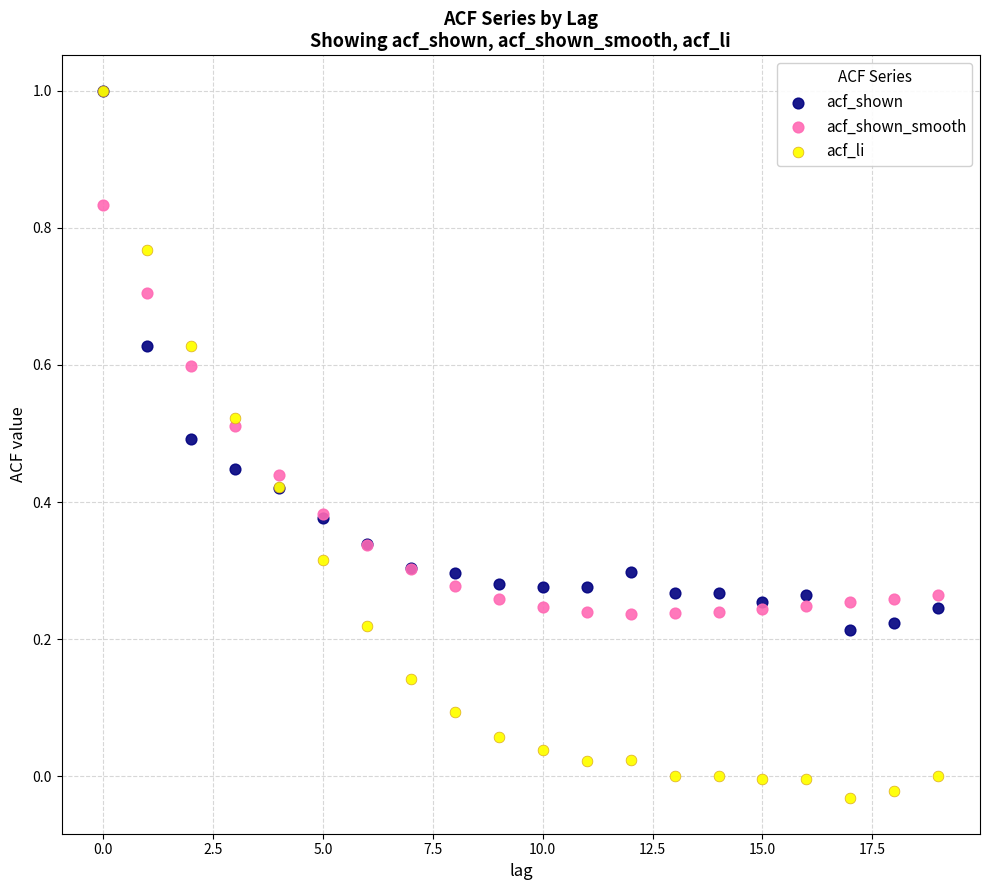

Which series reaches the minimum Y coordinate?

acf_li